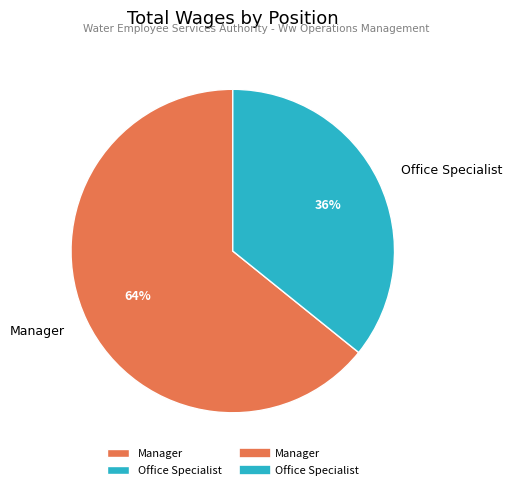

To the nearest percent, what is the difference between the Office Specialist and Manager slice percentages?

28%